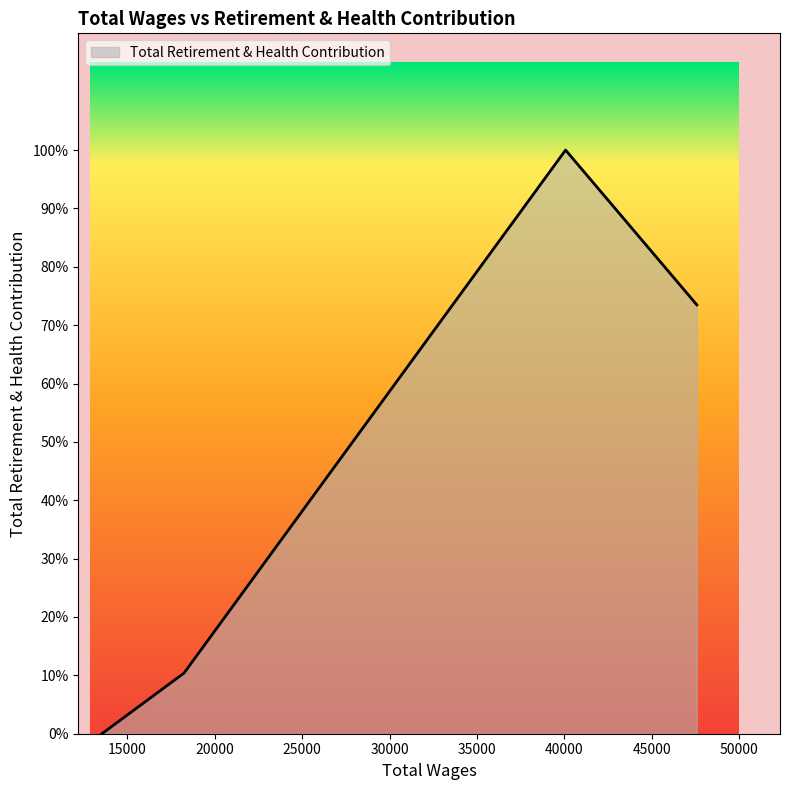

Does the chart have visible grid lines?

No